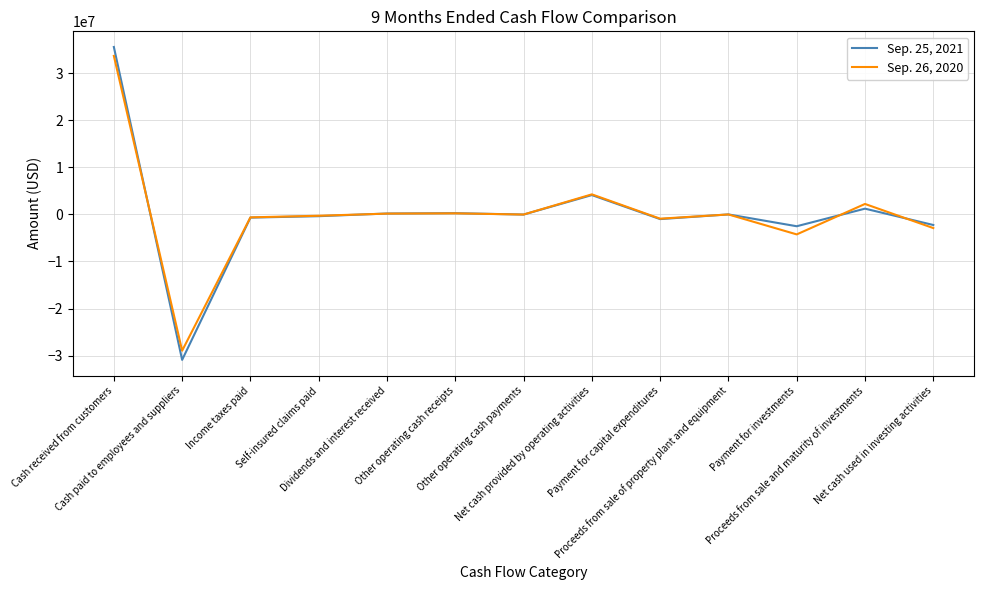

Between which two adjacent categories do Sep. 25, 2021 and Sep. 26, 2020 first intersect?

Cash received from customers and Cash paid to employees and suppliers